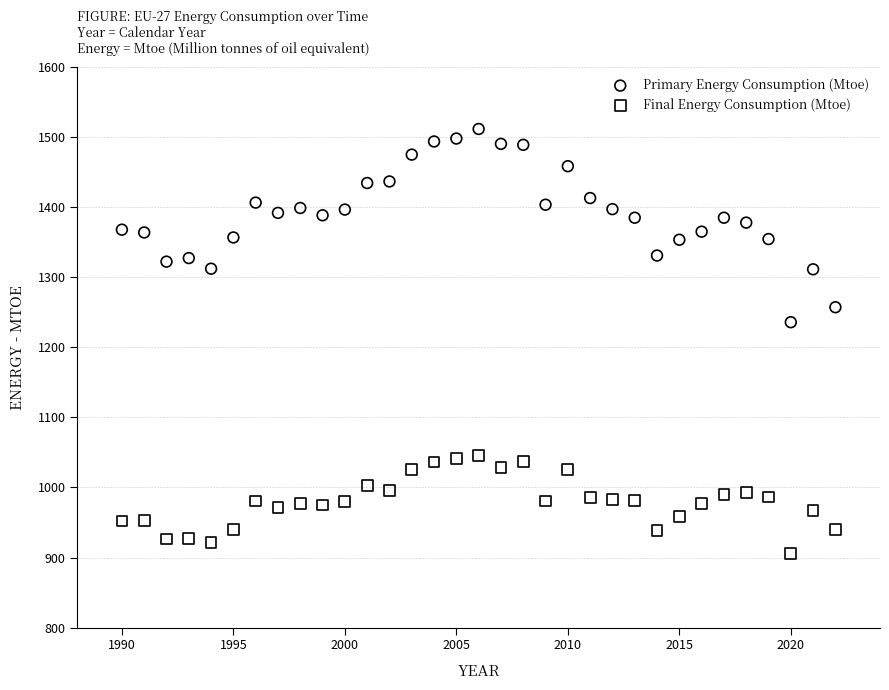

Which series reaches the maximum Y coordinate?

Primary Energy Consumption (Mtoe)